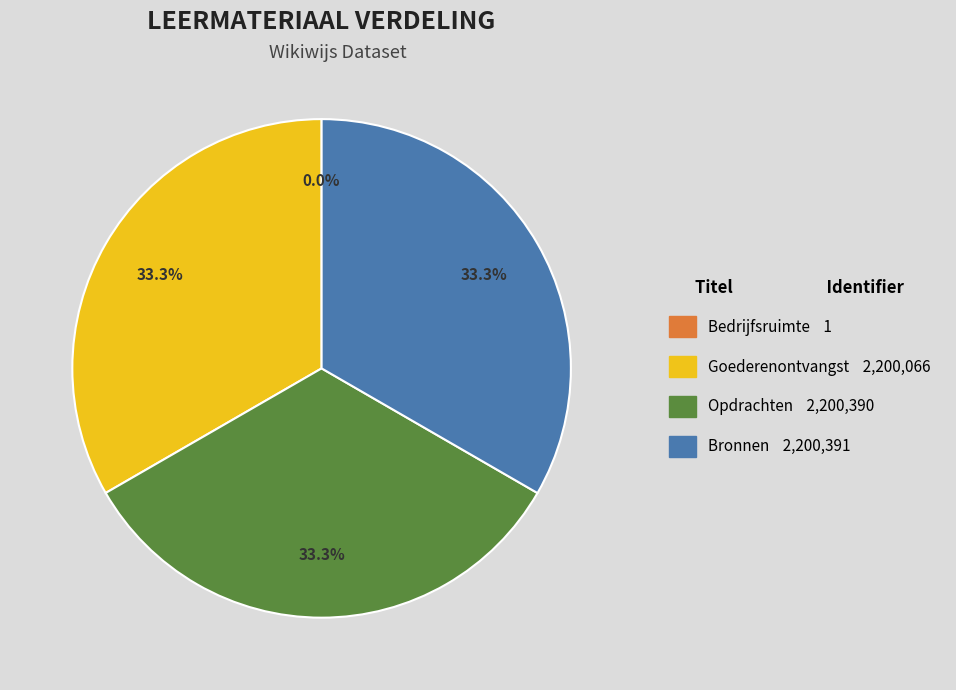

Combined, do Goederenontvangst and Bronnen account for over 50%?

Yes